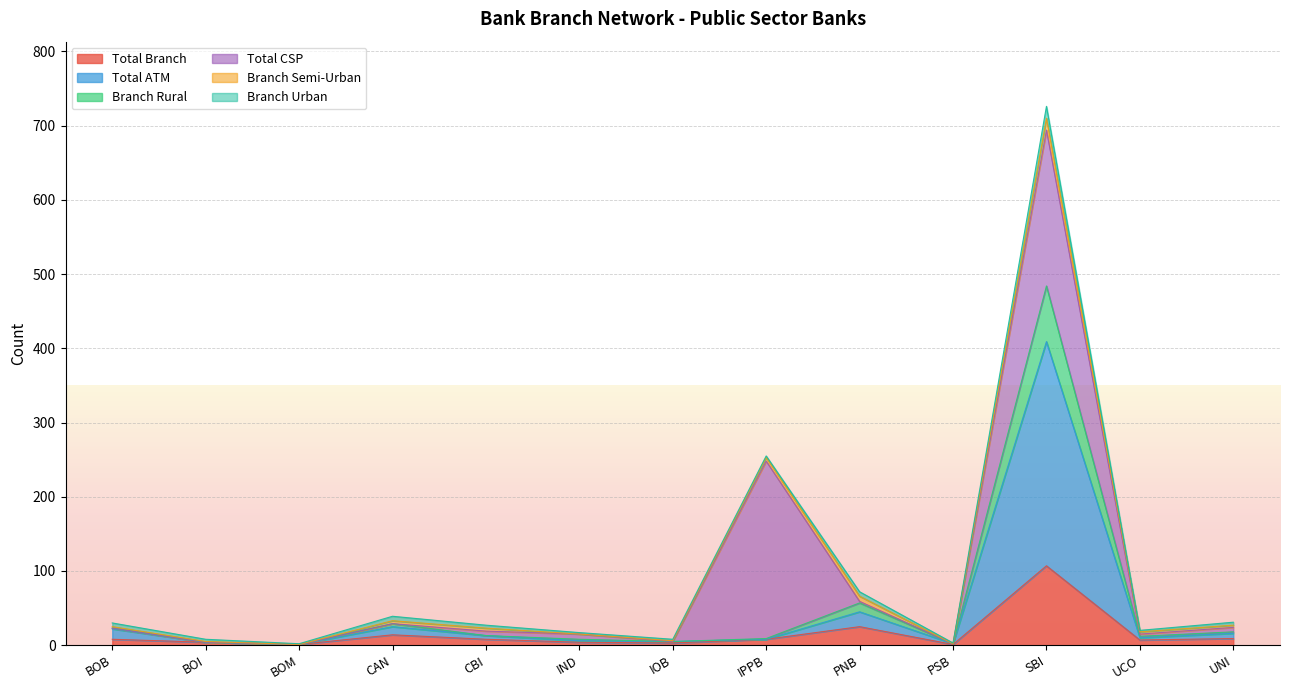

What is the highest value of the Total Branch series?

107